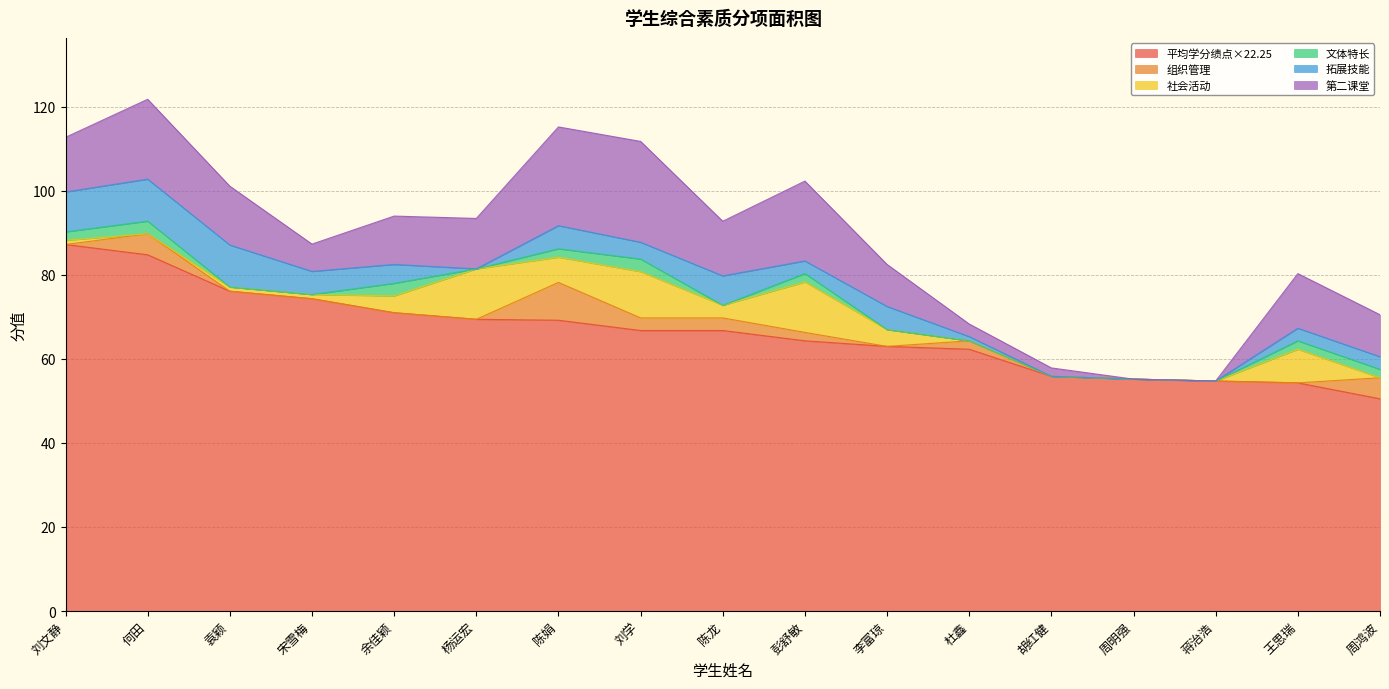

Does the chart have visible grid lines?

Yes